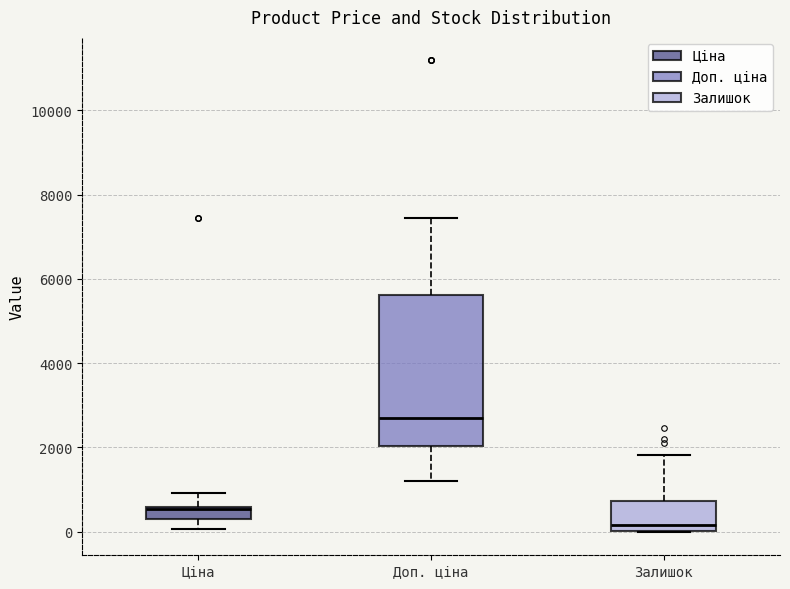

Where does the median line of the box for Залишок sit on the y-axis? The values are not printed on the chart, so give them approximately, as read against the axis.

200